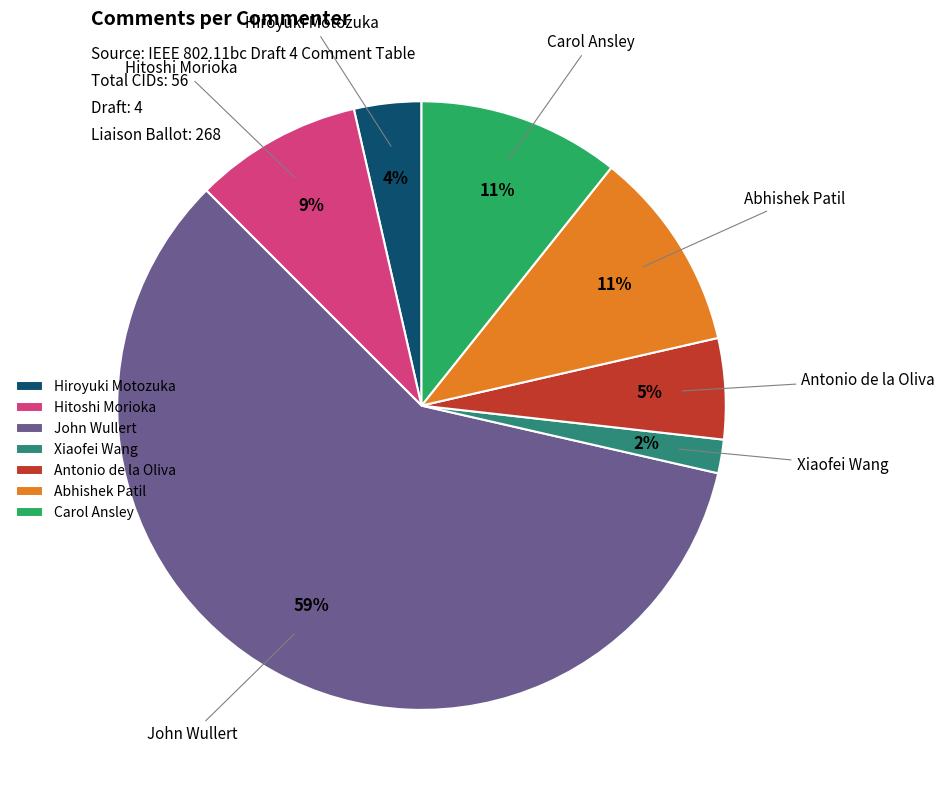

What is the ratio of the value at Hitoshi Morioka to the value at Carol Ansley?

0.8